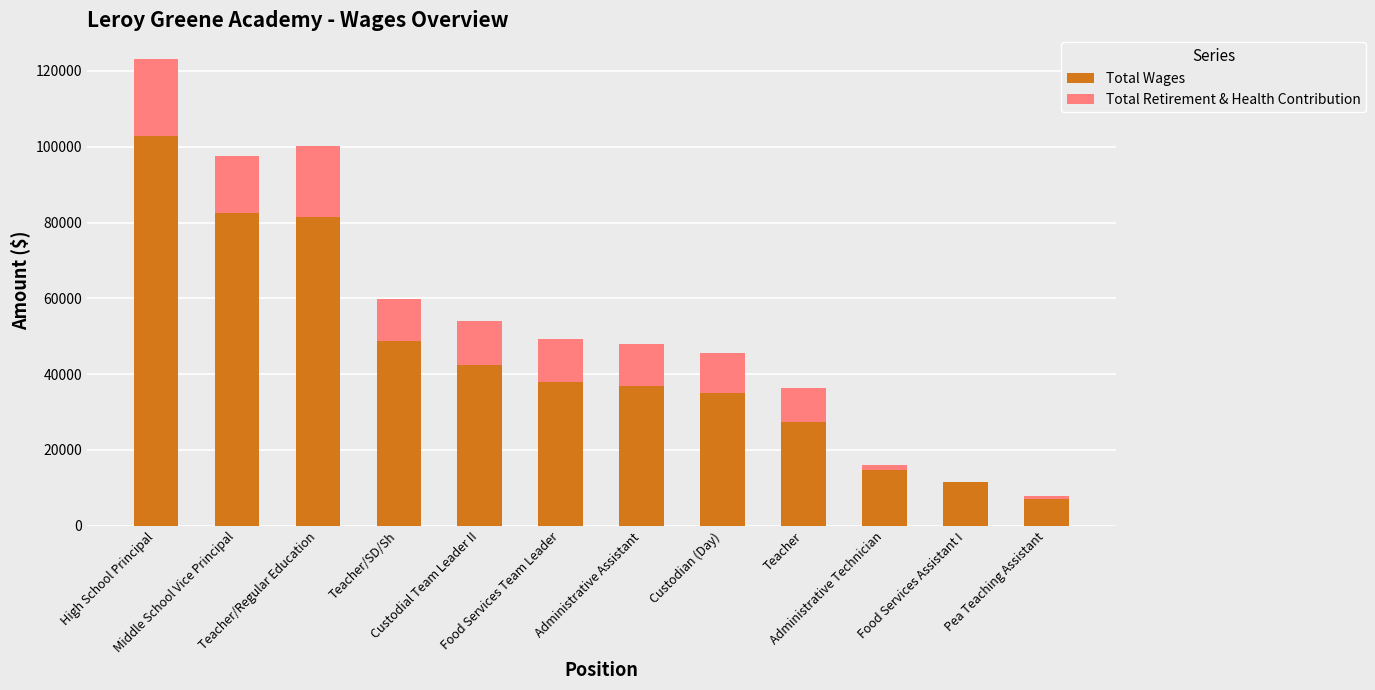

What is the maximum value for Total Wages?

102767